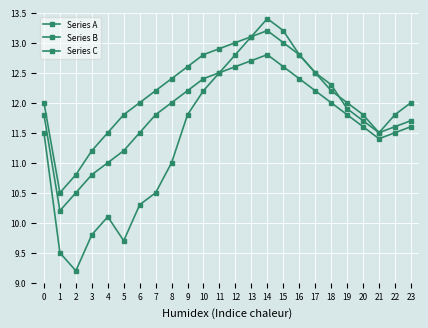

Count the number of data series in this chart.

3